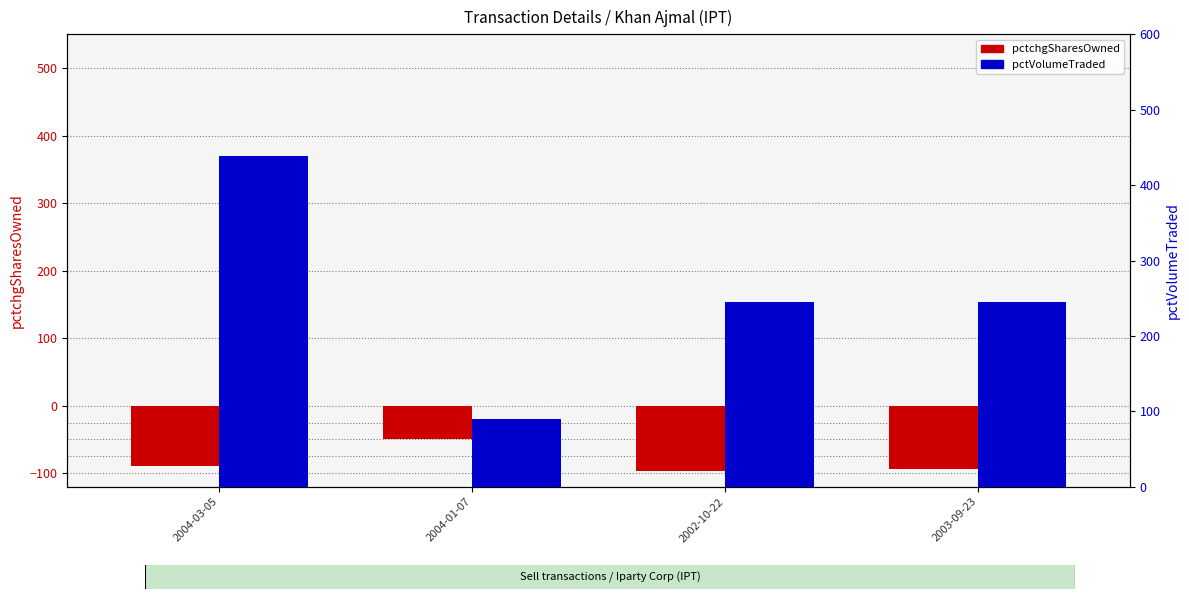

Are the bars grouped side by side (vs. stacked)?

Yes